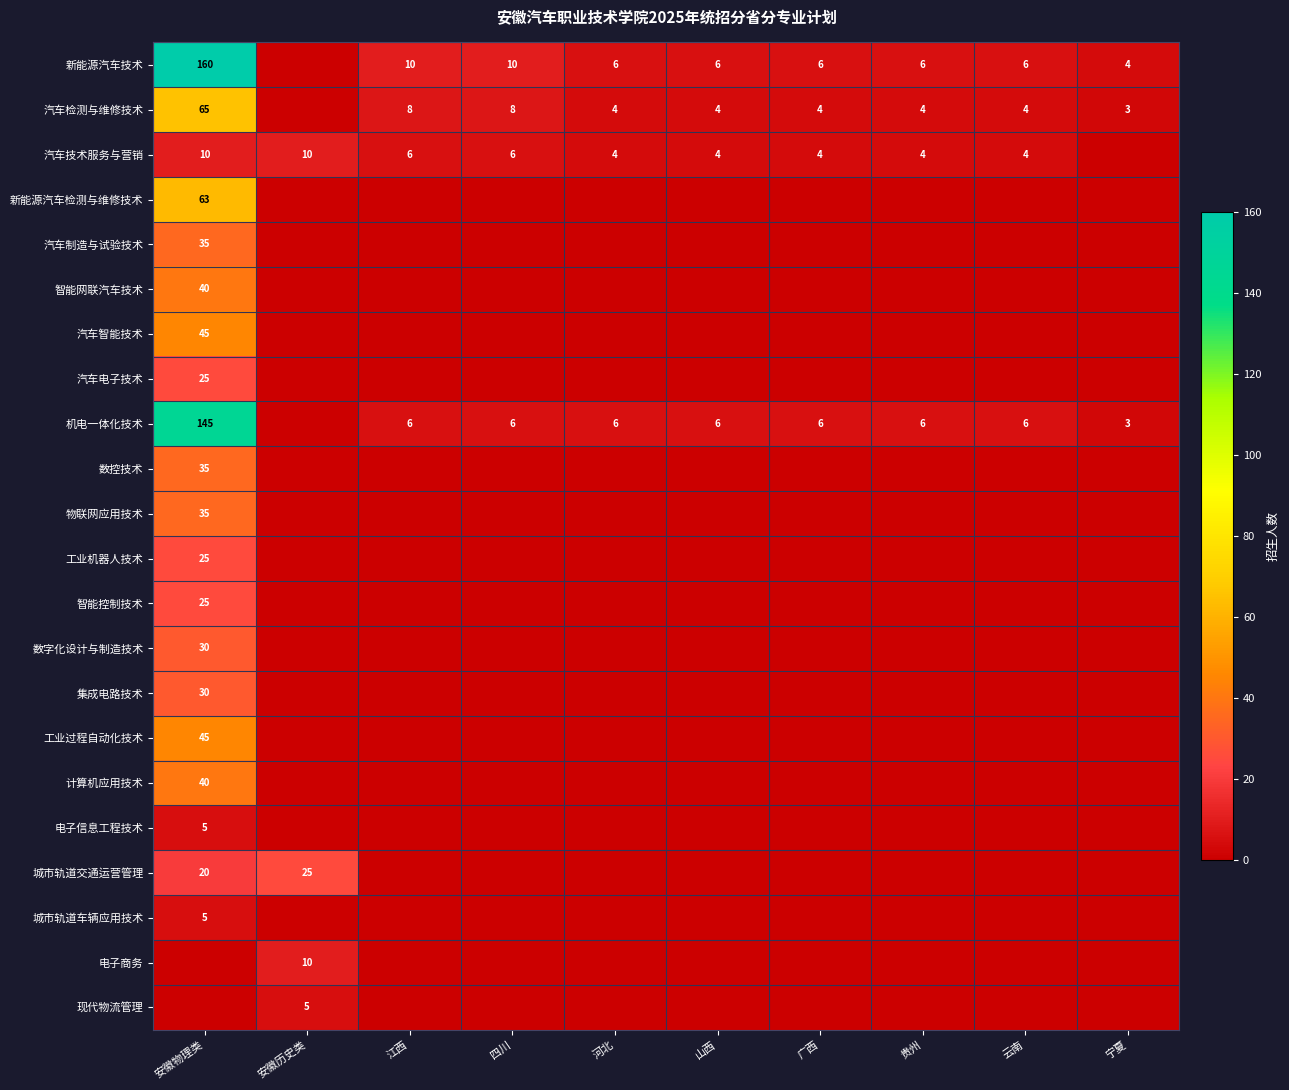

What is the total value across all series at 安徽物理类?

883